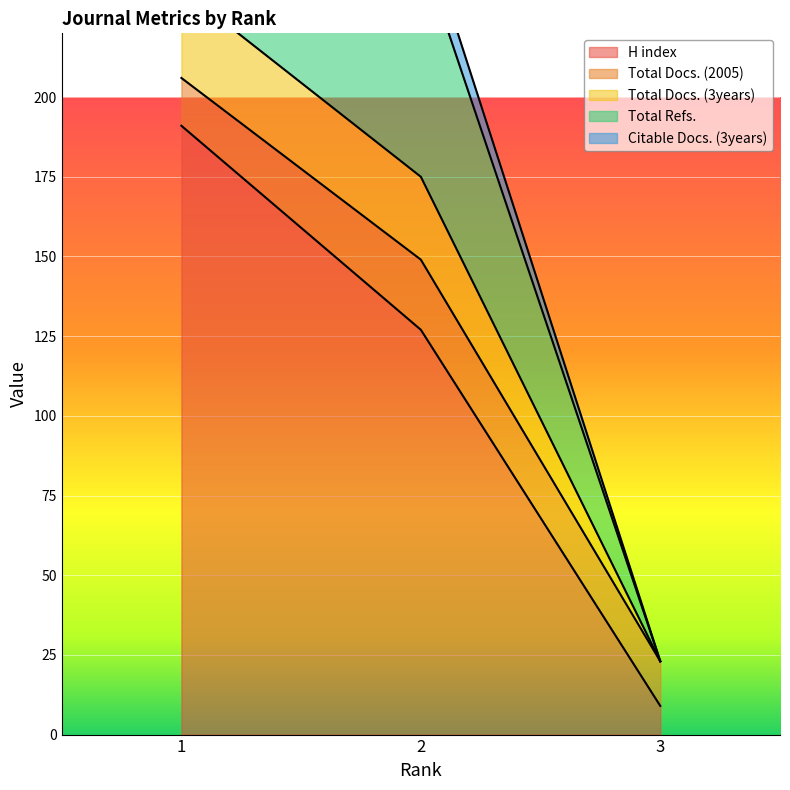

Read the H index value at 2, to the nearest 50.

150